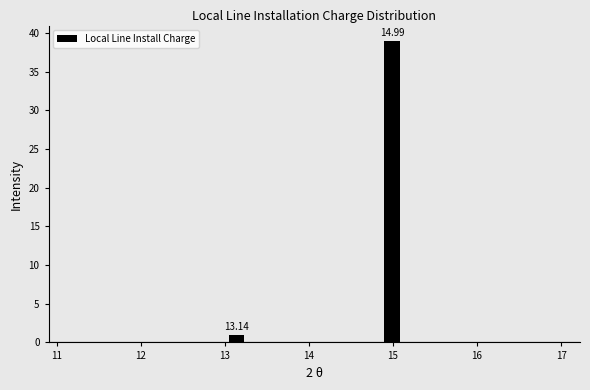

Read against the x-axis, roughly where is the centre of the tallest bar?

15.0